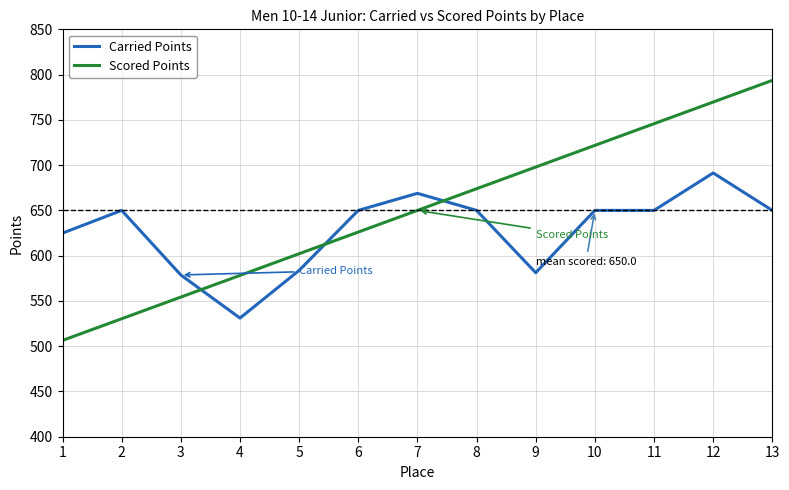

What is the lowest value of the Carried Points series?

531.1